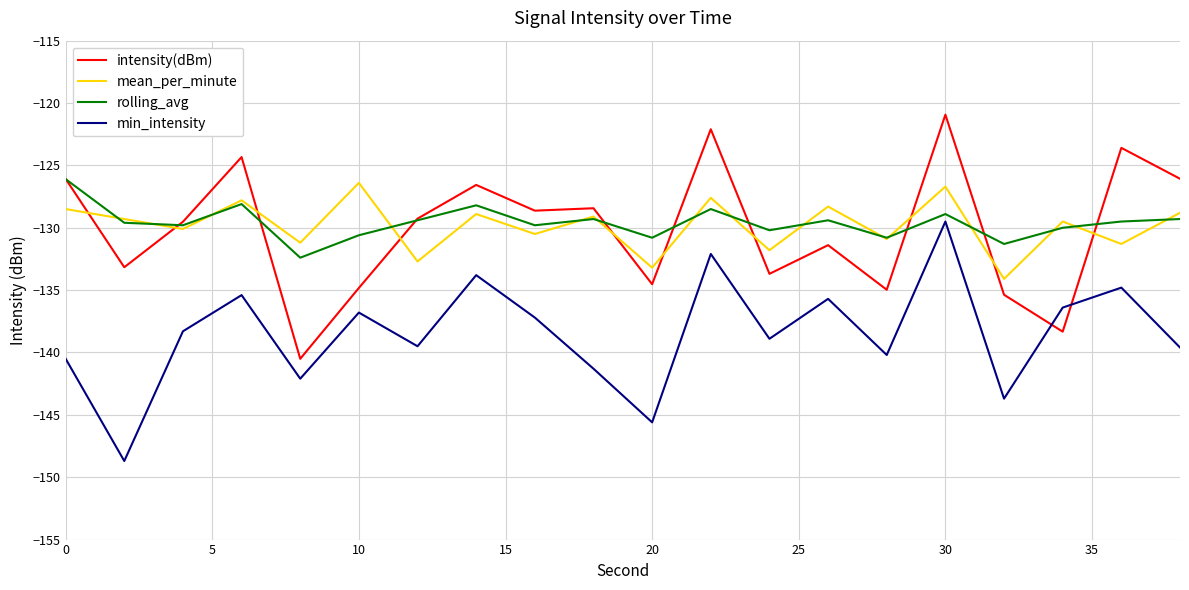

What is the highest value of the min_intensity series?

-129.5